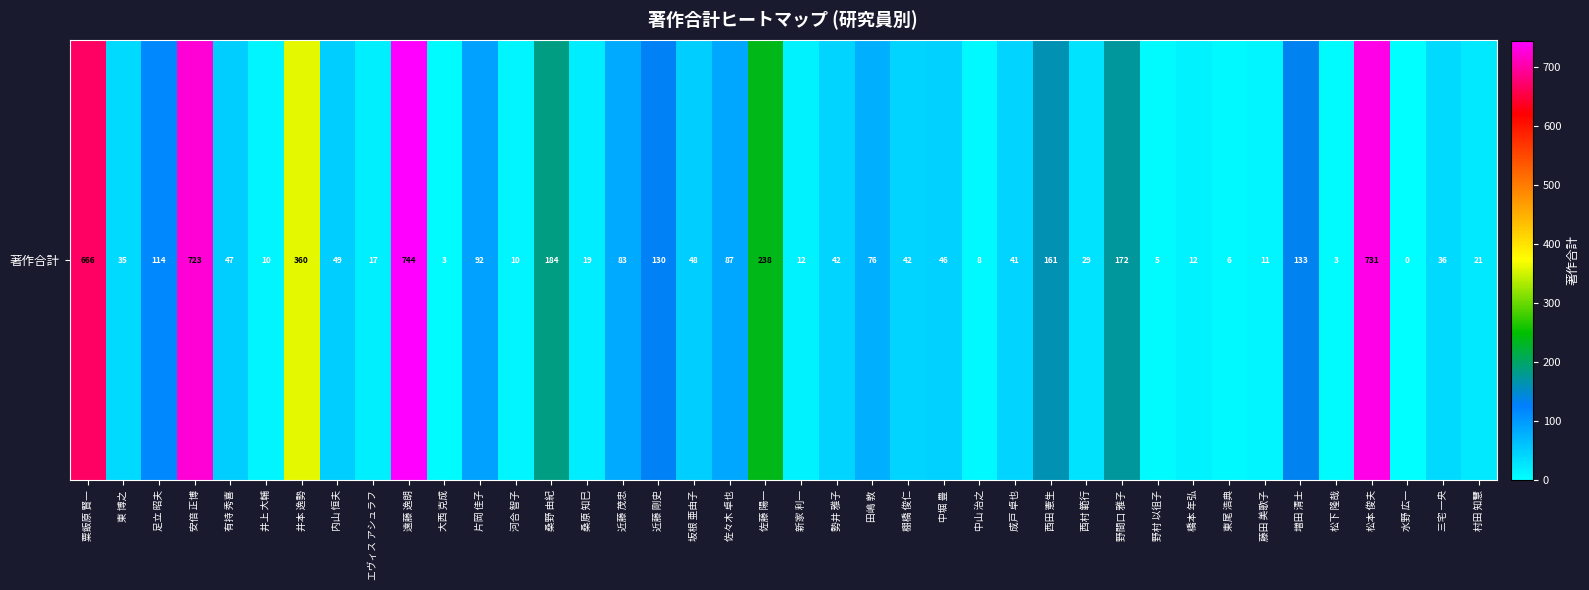

Which category has the lowest value across all series?

水野 広一